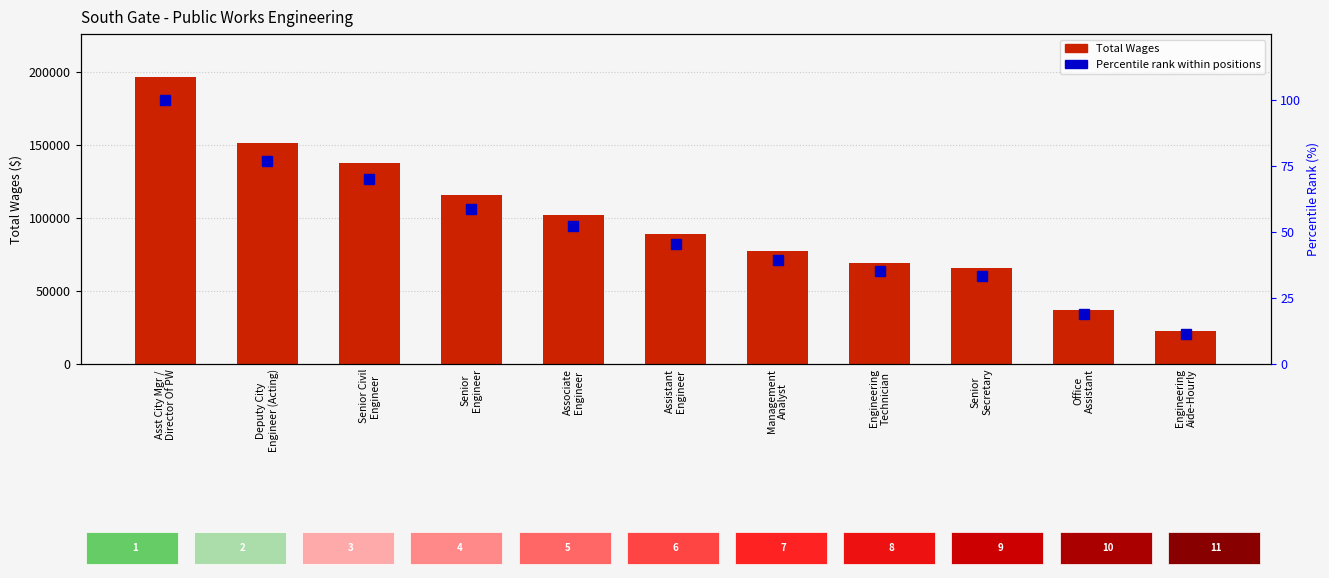

What is the approximate value of Total Wages at Senior
Secretary?

65940.0